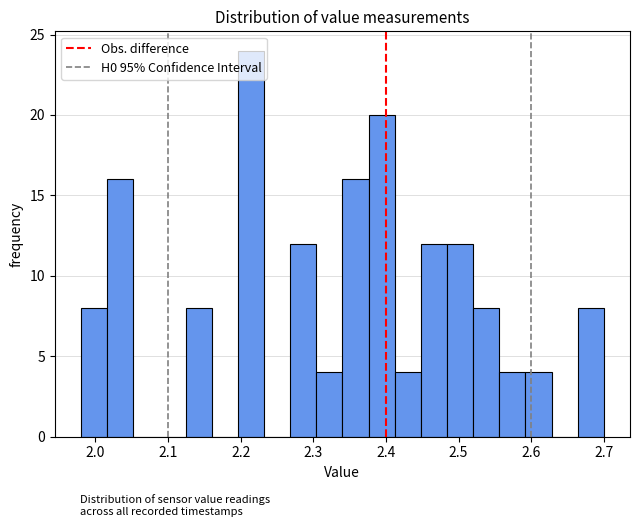

Around what value on the x-axis is the tallest bar? Give the approximate position of its centre, as read against the axis.

2.21